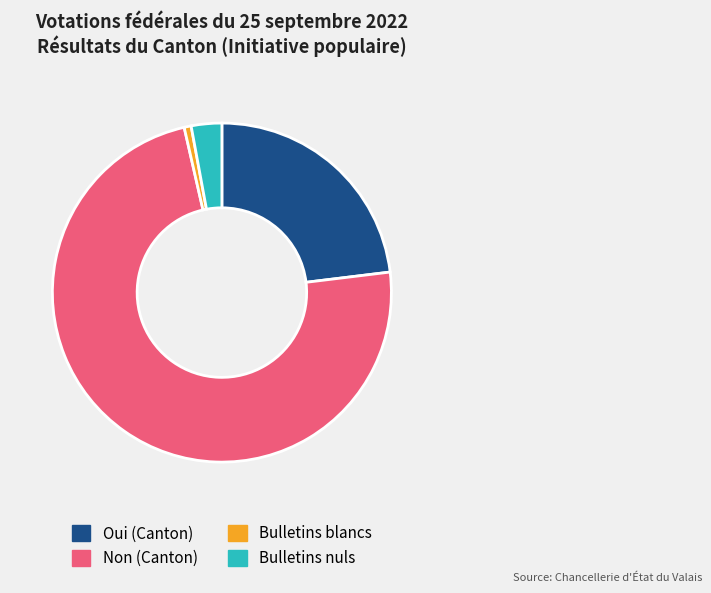

Is Non (Canton) the majority of the pie?

Yes